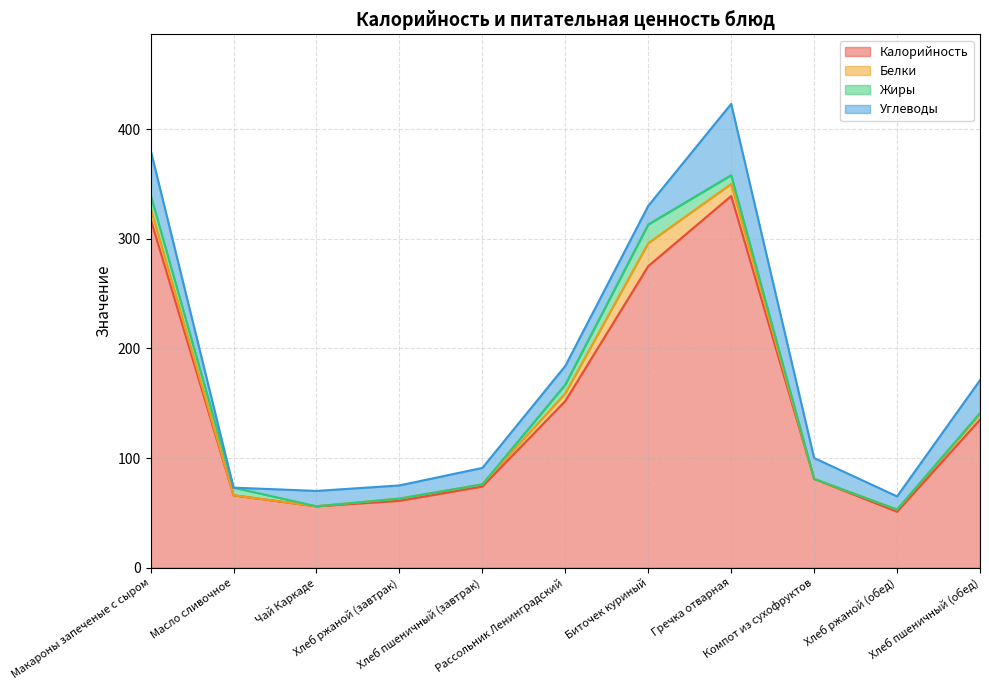

What is the average value of the Калорийность series?

146